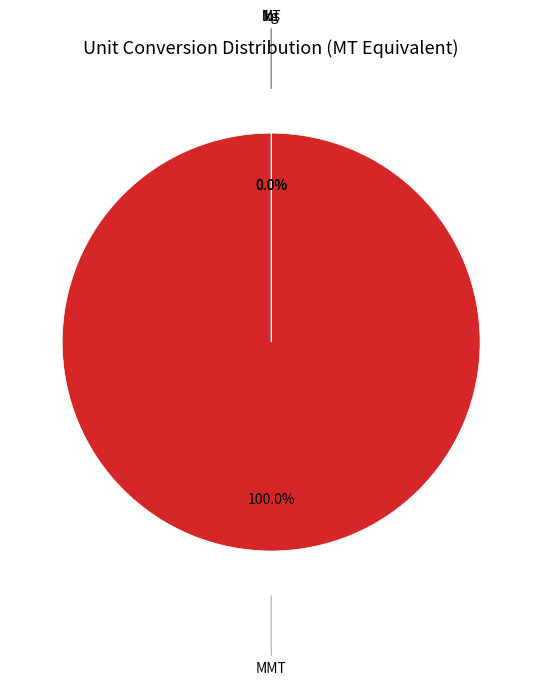

Does any single category account for the majority?

Yes